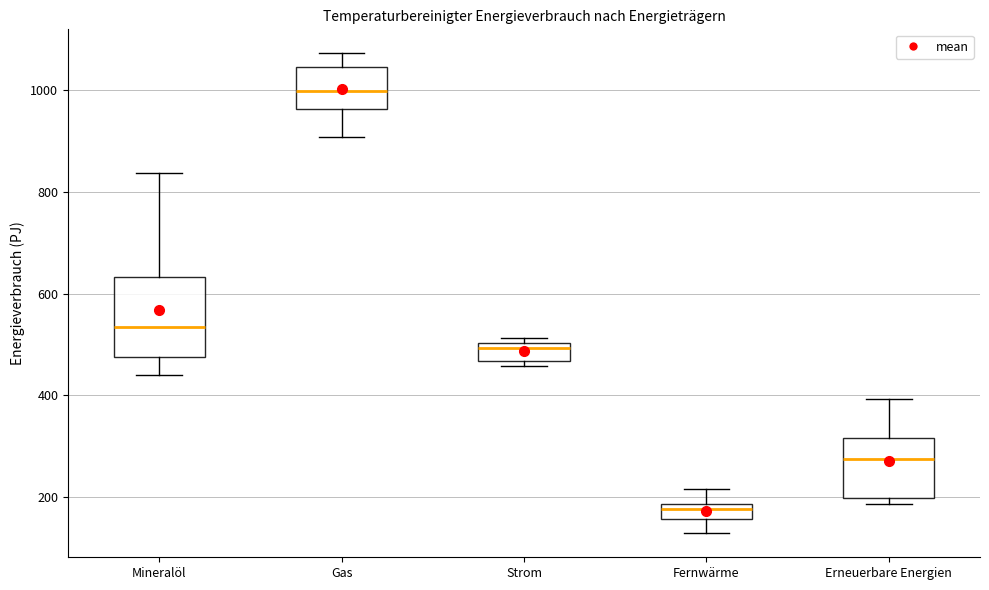

Which box's median line is the highest?

Gas